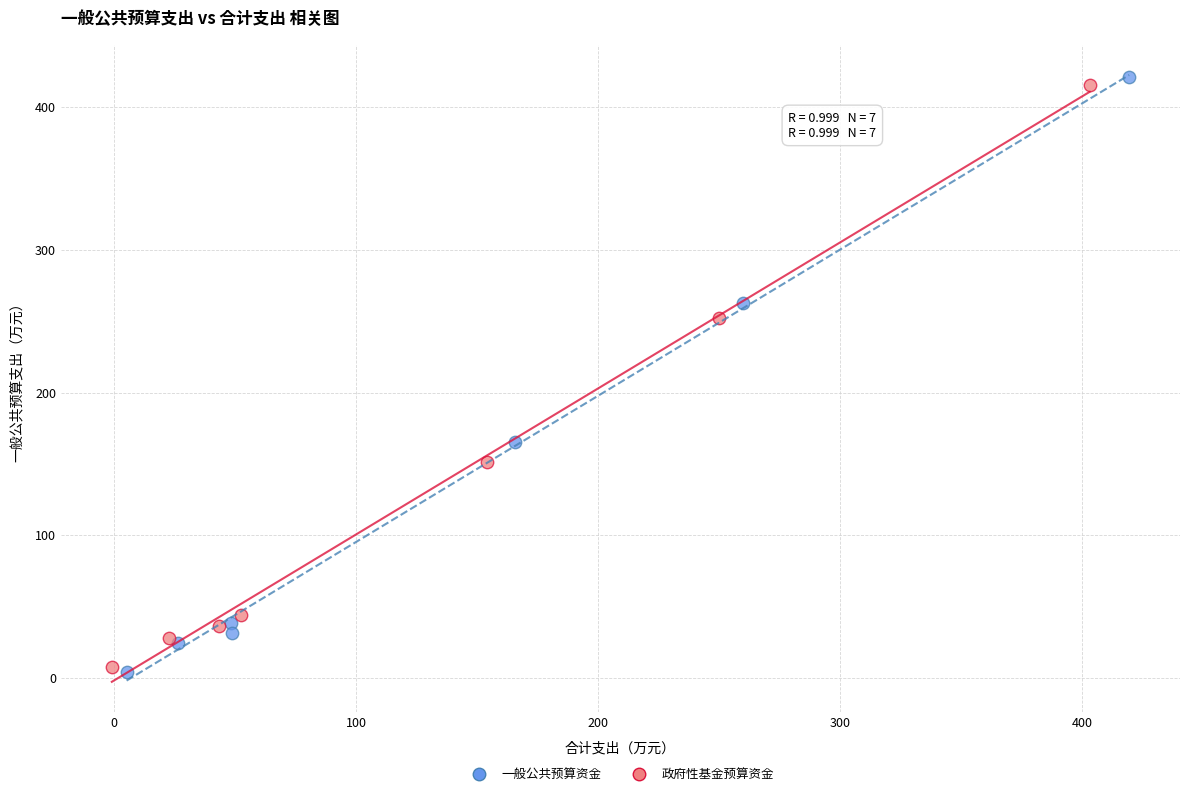

Which series has the widest spread of Y values?

一般公共预算资金